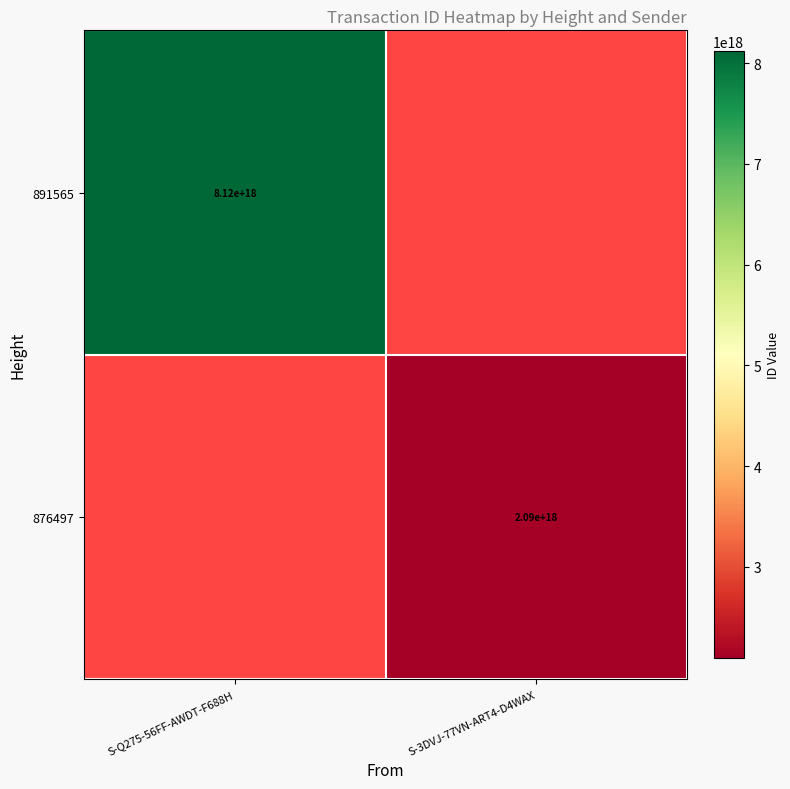

At how many categories does at least one series exceed 5372433780610742272?

1